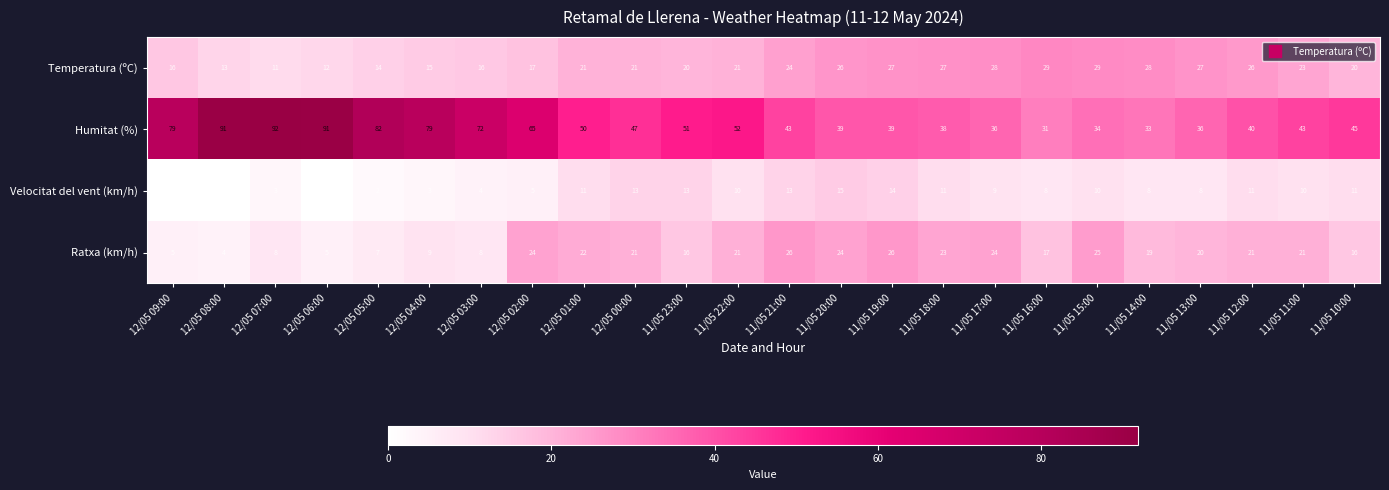

At which label is Humitat (%) closest to 61?

12/05 02:00